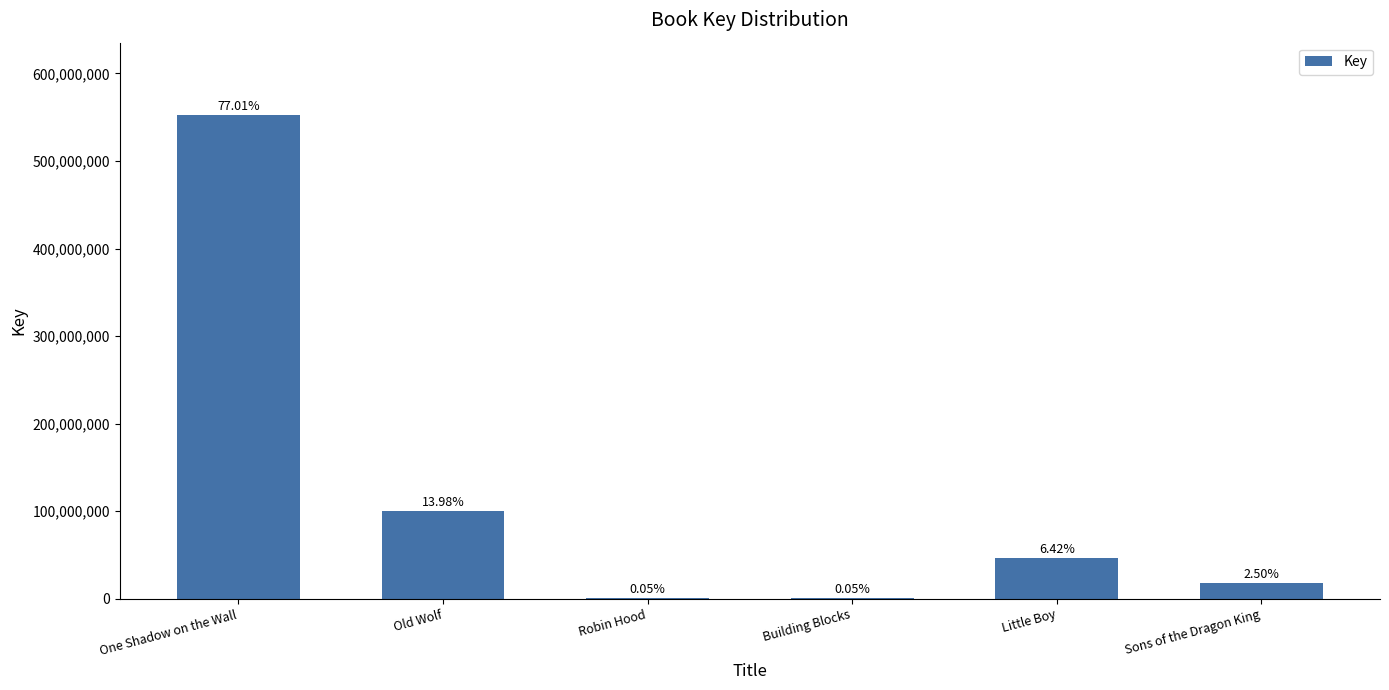

List the labels in order of value, largest first.

One Shadow on the Wall, Old Wolf, Little Boy, Sons of the Dragon King, Building Blocks, Robin Hood